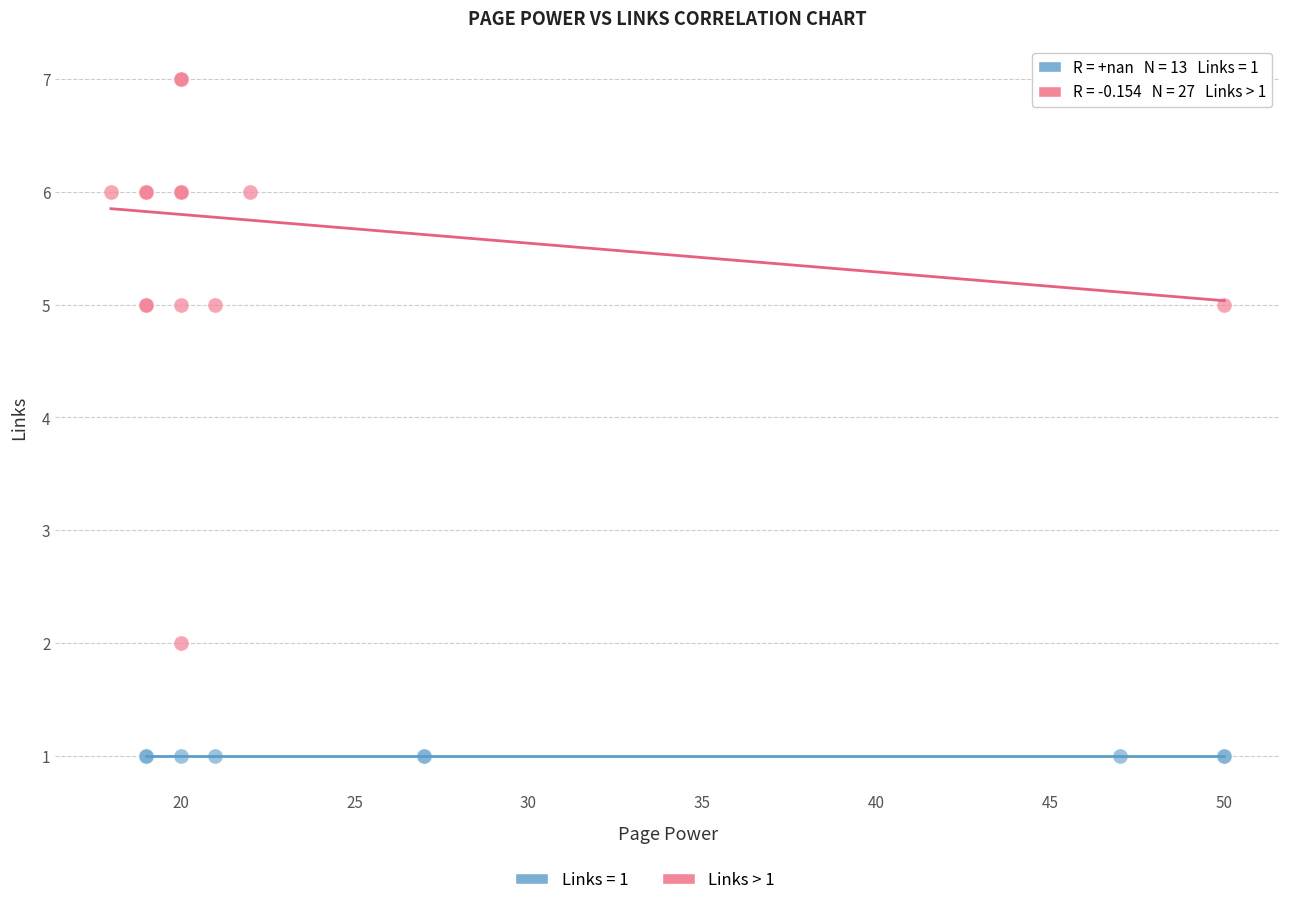

Which series contains the highest Y value?

Links > 1